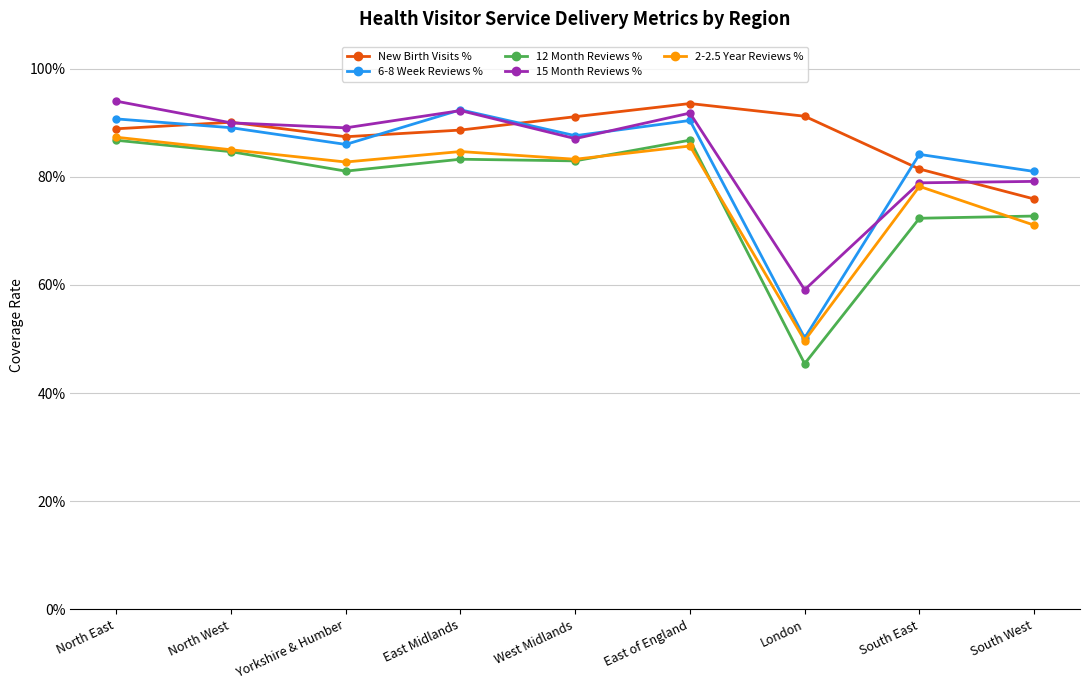

What is the value of the New Birth Visits % point at the 2nd from the left?

0.9